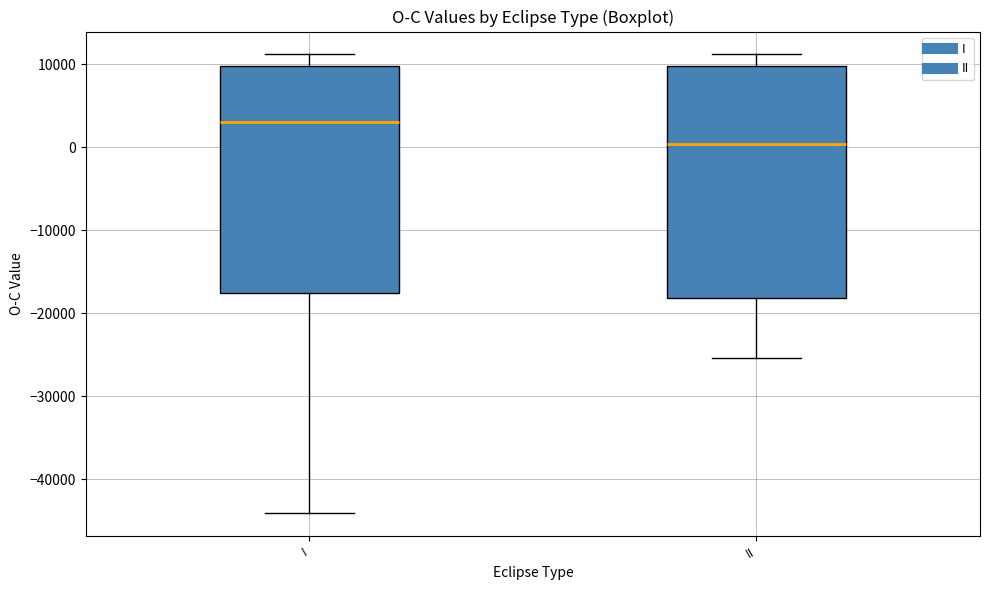

Reading left to right, transcribe this box plot: for each box, give where its median line is, the range the box spans, and where its two whiskers end, as read against the y-axis. The values are not printed on the chart, so give them approximately, as read against the axis.

I: median 3000, box -18000 to 10000, whiskers -44000 to 11000
II: median 0, box -18000 to 10000, whiskers -25000 to 11000